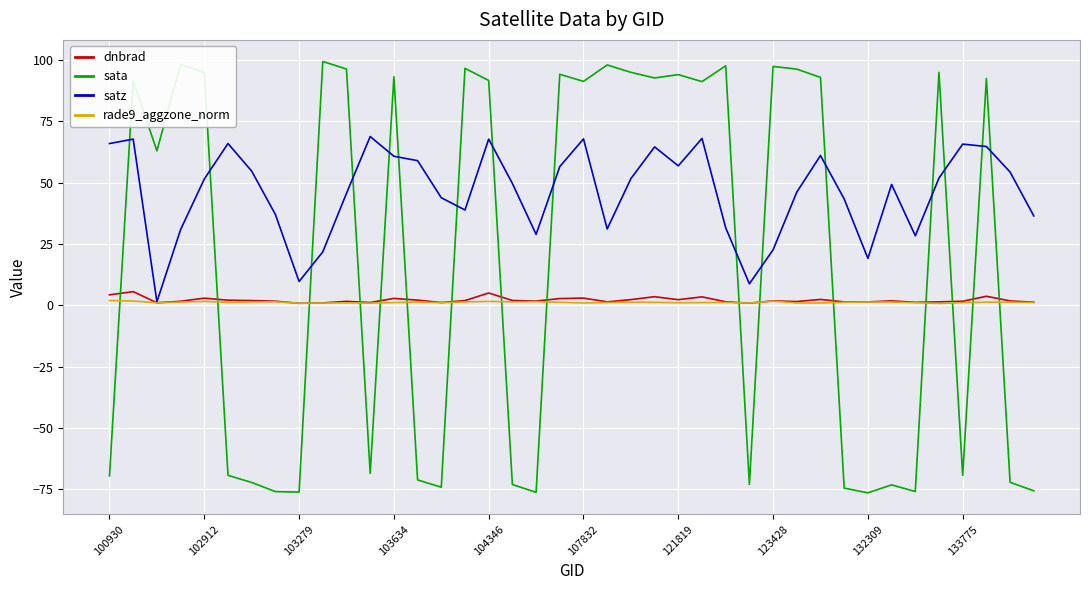

What is the greatest value displayed?

99.3